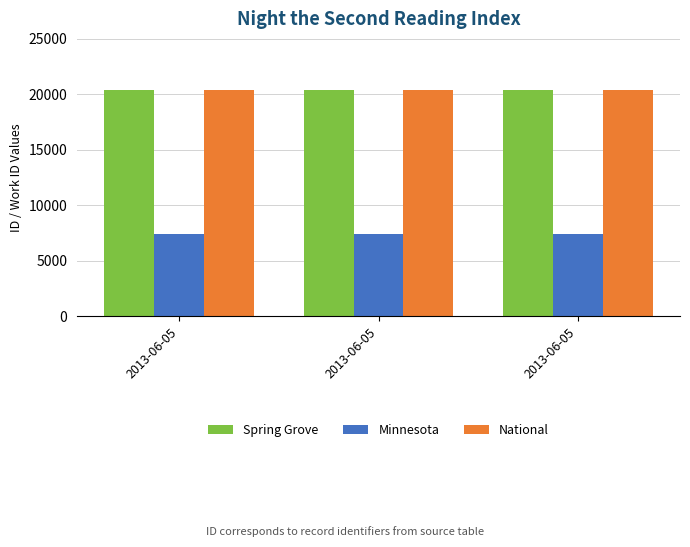

What is the difference between the maximum and second lowest values in the Spring Grove series?

5